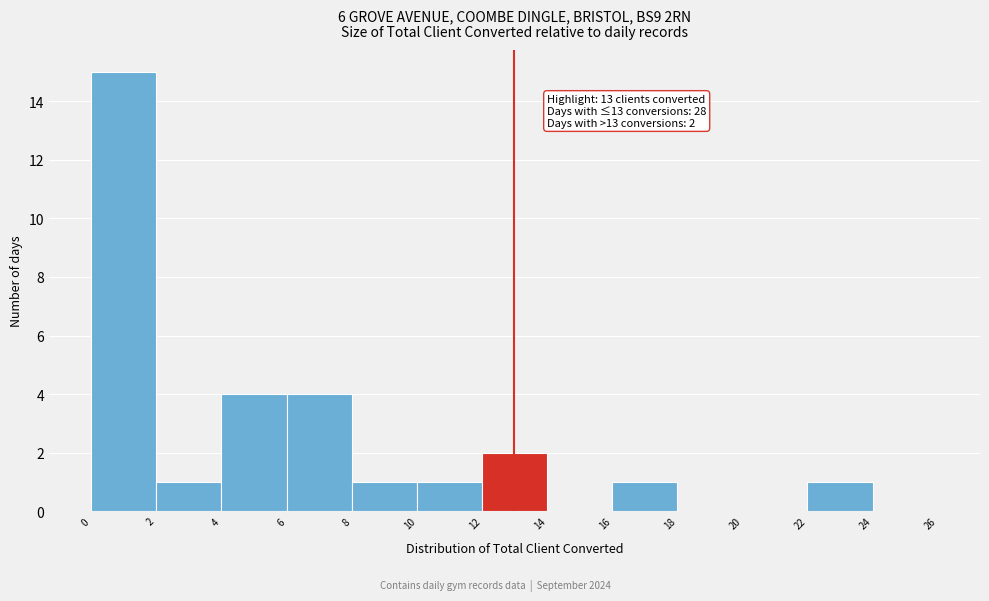

Which range on the x-axis has the tallest bar?

0 to 2